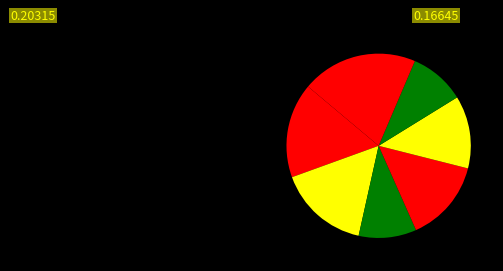

How many segments does this pie chart have?

7